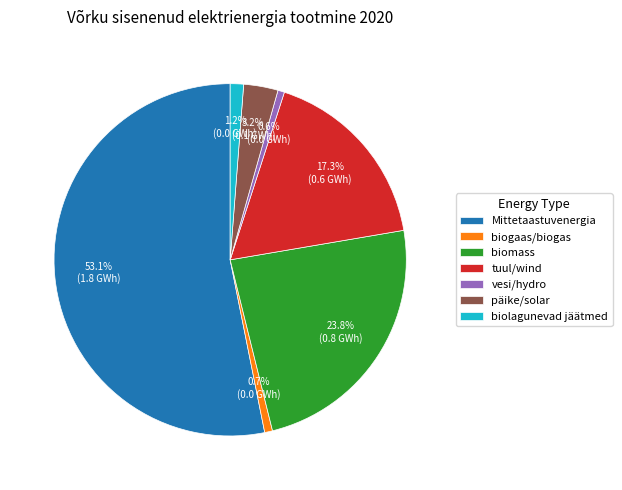

To the nearest percent, what is the average slice percentage?

14%